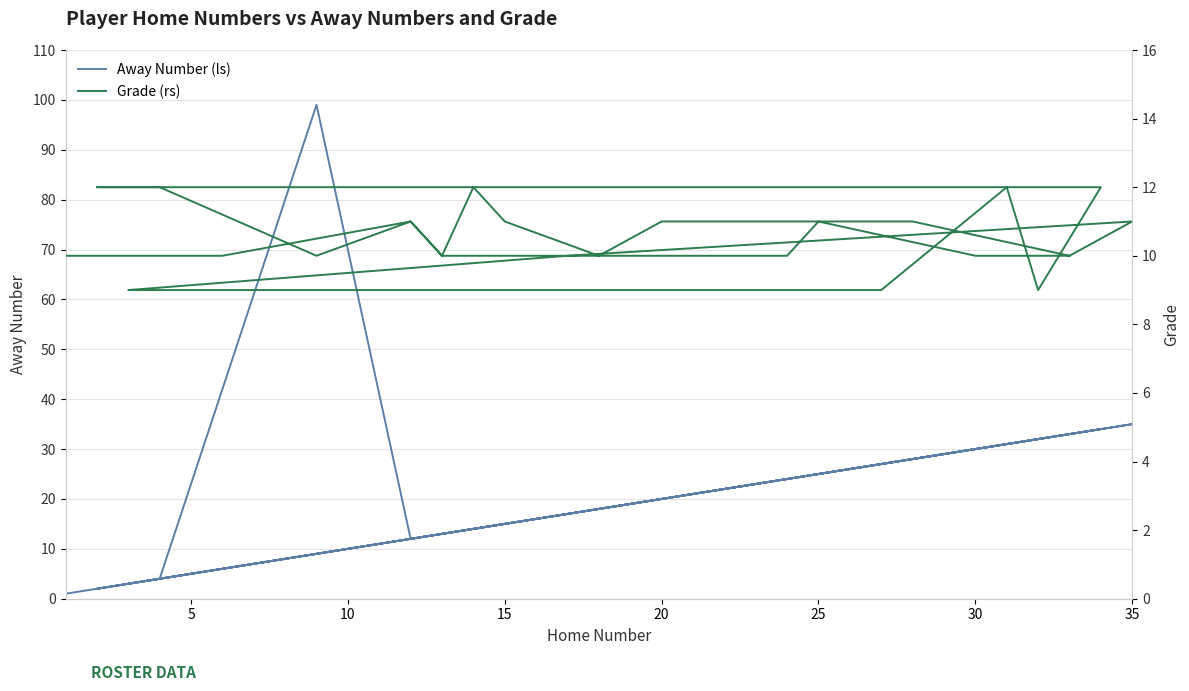

At how many categories does at least one series exceed 3?

34